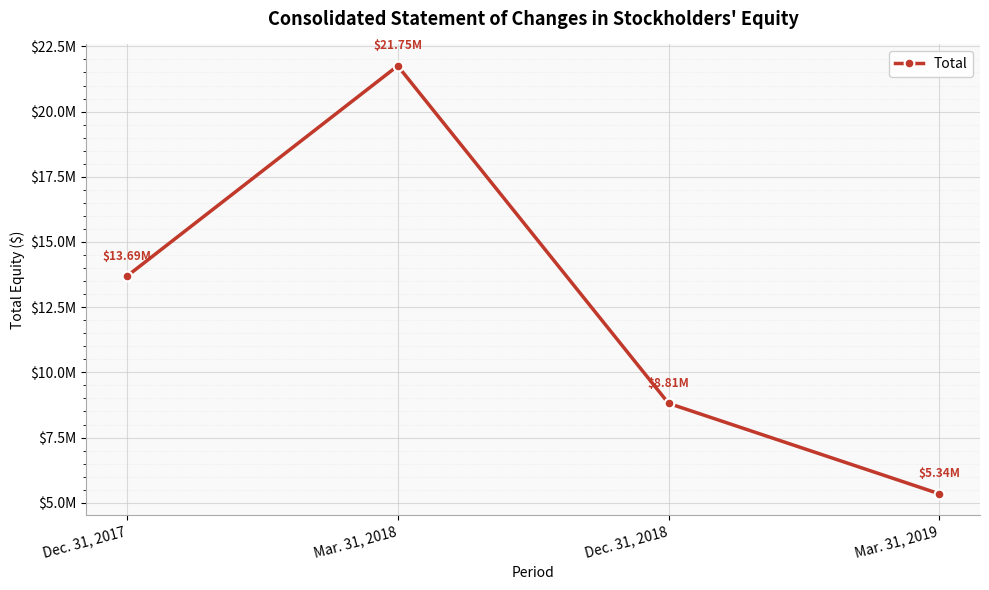

Does the chart have visible grid lines?

Yes